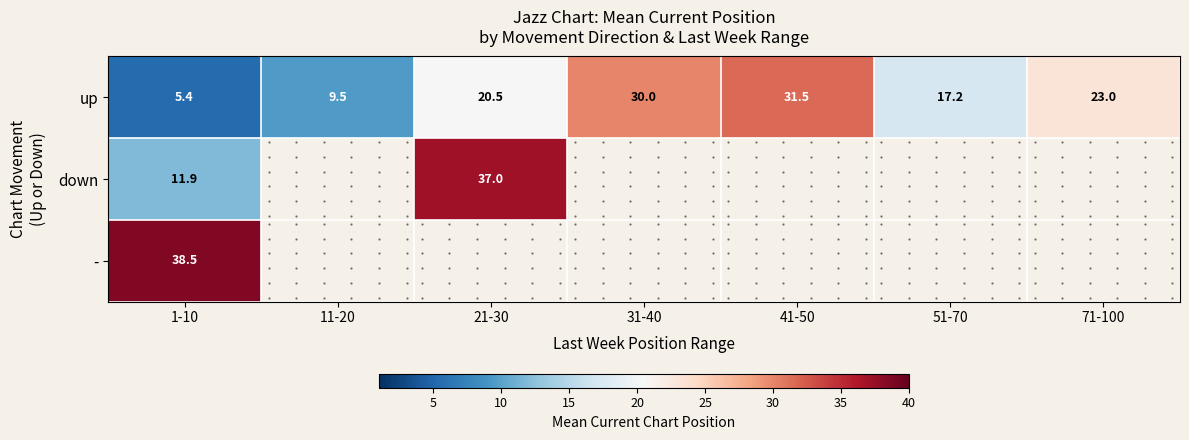

Which category has the highest value across all series?

1-10